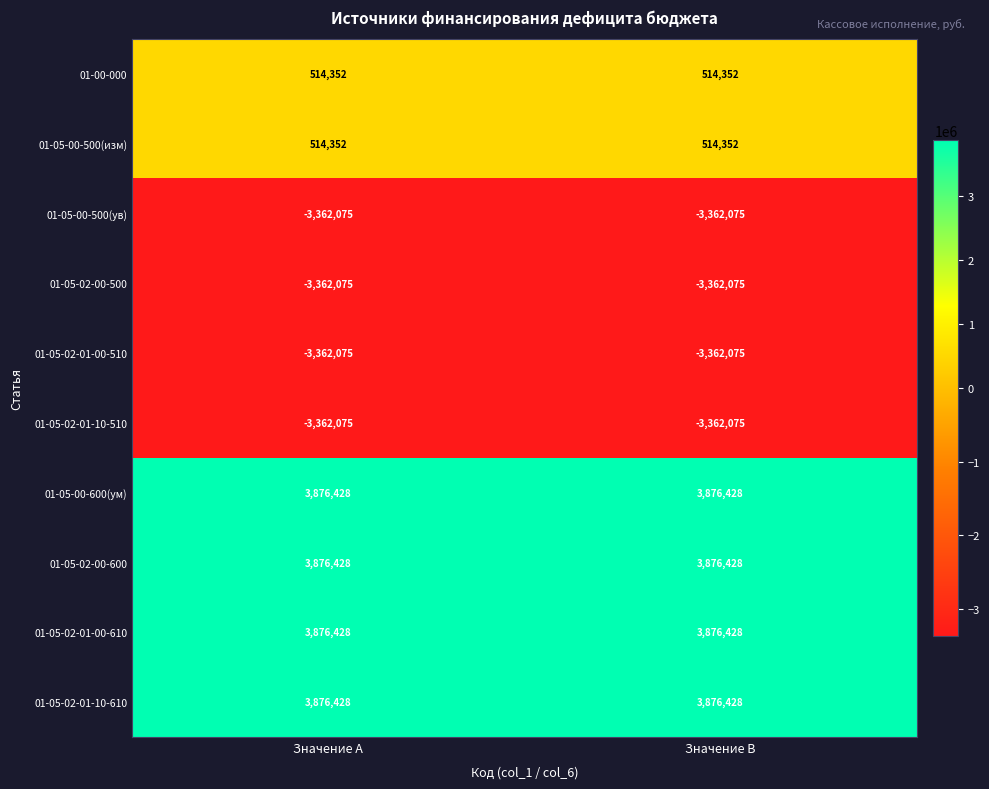

What is the total value across all series at Значение B?

3086116